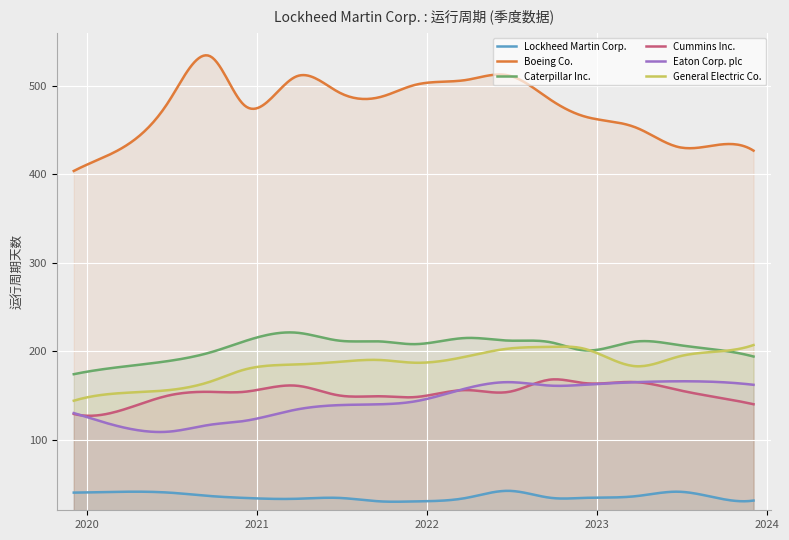

True or false: Lockheed Martin Corp. and Boeing Co. intersect in this chart.

False